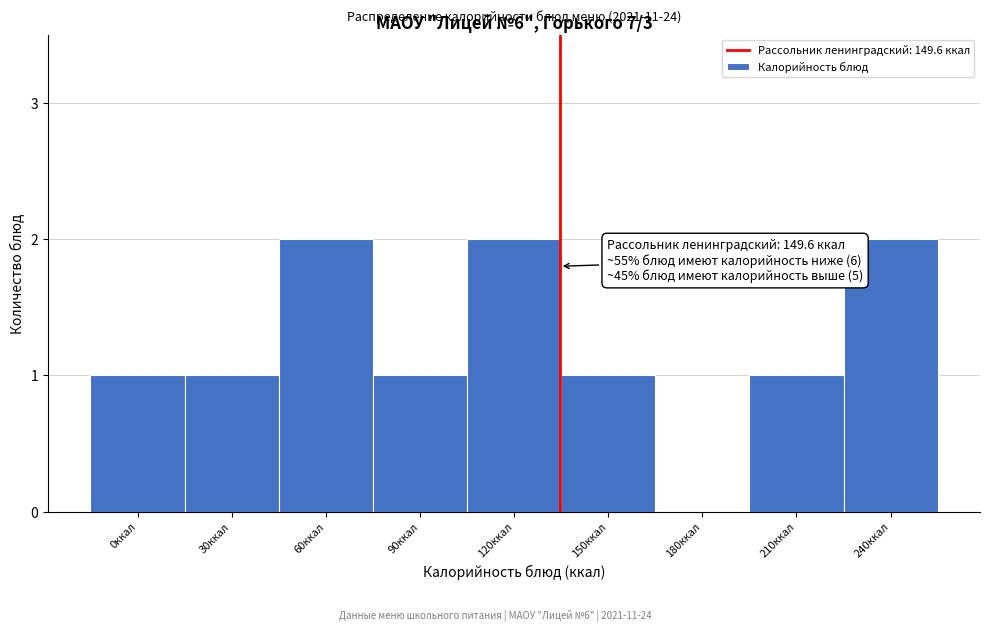

Reading left to right, list all the values displayed in this chart.

0ккал=1	30ккал=1	60ккал=2	90ккал=1	120ккал=2	150ккал=1	180ккал=0	210ккал=1	240ккал=2